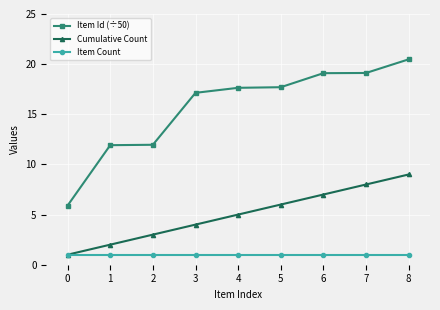

Rank the series at 3 from highest to lowest value.

Item Id (÷50), Cumulative Count, Item Count